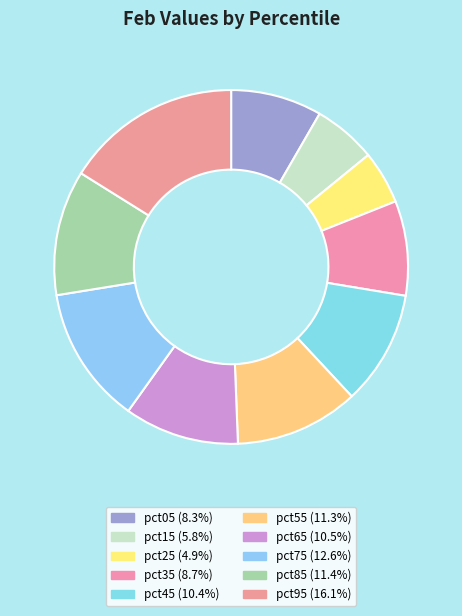

What percentage do pct75 and pct35 together represent?

21.2%